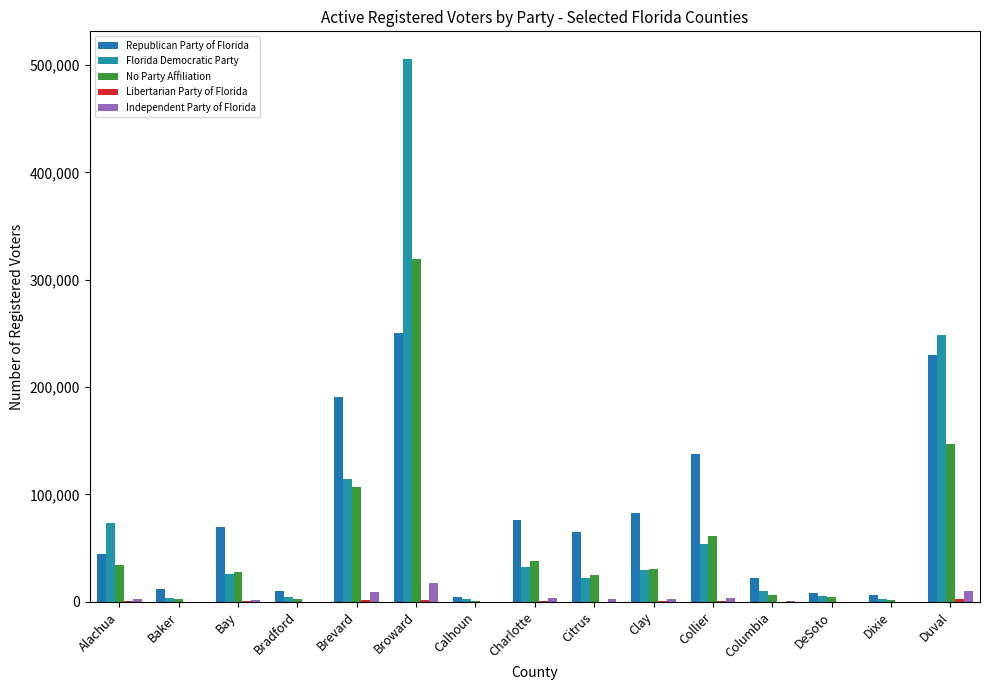

Which series has the largest total across all categories?

Republican Party of Florida